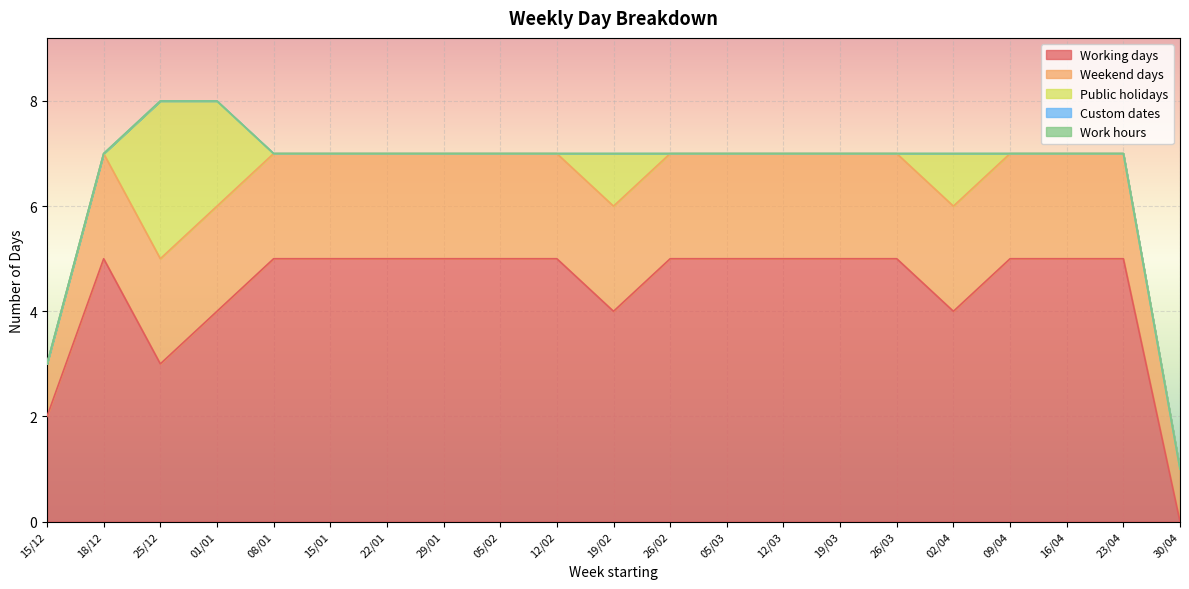

What is the total value across all series at 25/12?

8